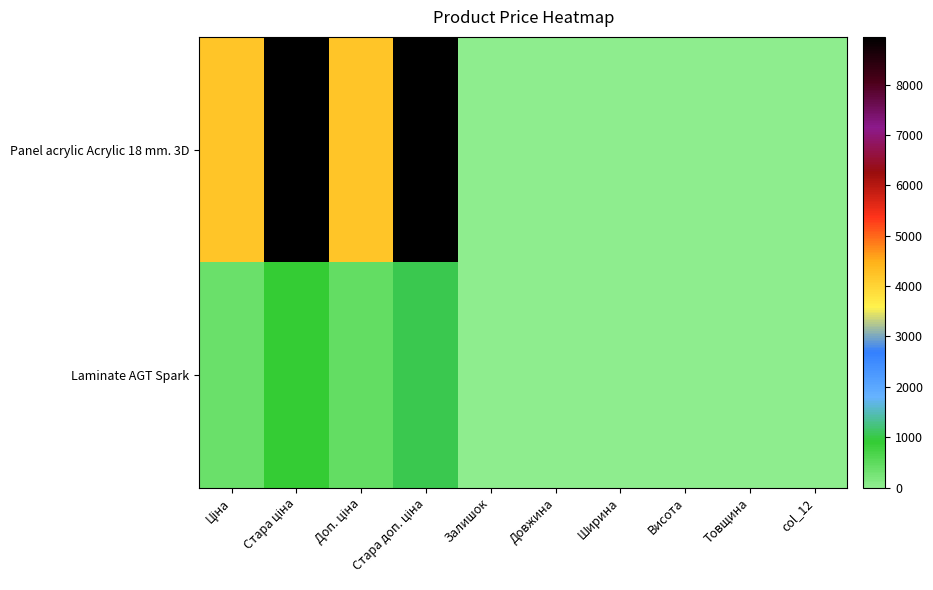

Reading left to right, transcribe all the data shown in this chart.

Panel acrylic Acrylic 18 mm. 3D: Ціна=4204.8	Стара ціна=8946.3	Доп. ціна=4205.0	Стара доп. ціна=8946.3	Залишок=2.0	Довжина=0.0	Ширина=0.0	Висота=0.0	Товщина=0.0	col_12=0.0
Laminate AGT Spark: Ціна=371.3	Стара ціна=893.3	Доп. ціна=426.0	Стара доп. ціна=1023.7	Залишок=0.0	Довжина=0.0	Ширина=0.0	Висота=0.0	Товщина=0.0	col_12=0.0